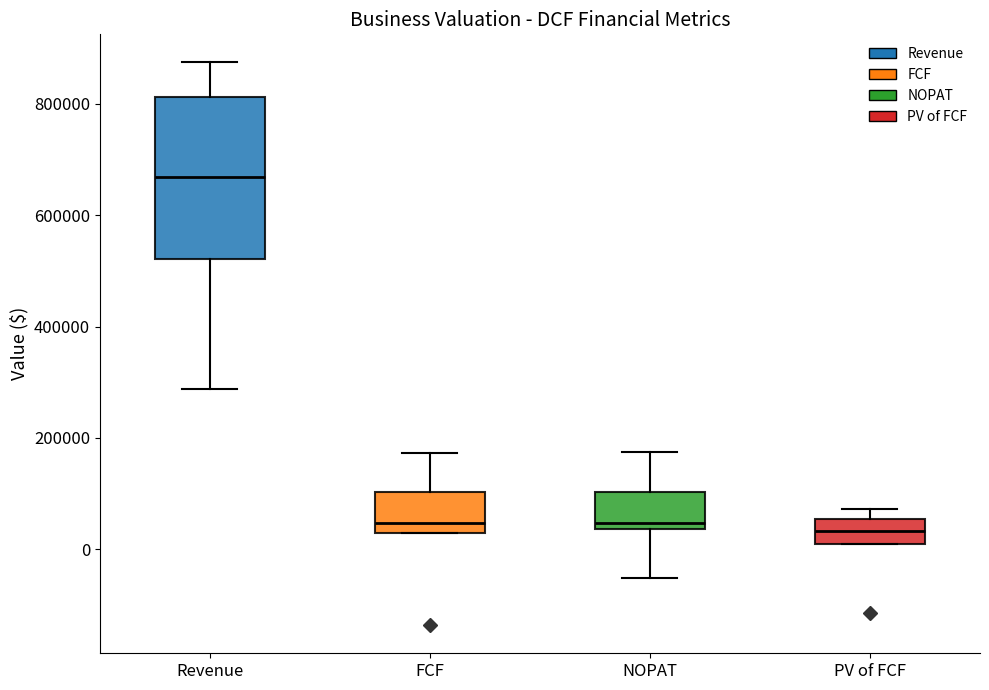

Which box is the tallest, from its lower edge to its upper edge?

Revenue